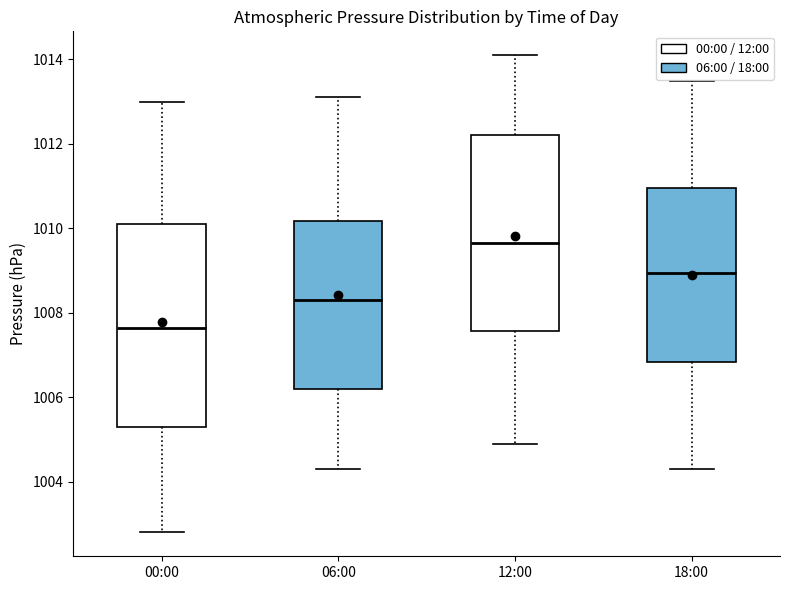

Reading left to right, transcribe this box plot: for each box, give where its median line is, the range the box spans, and where its two whiskers end, as read against the y-axis. The values are not printed on the chart, so give them approximately, as read against the axis.

00:00: median 1007.6, box 1005.4 to 1010.2, whiskers 1002.8 to 1013.0
06:00: median 1008.4, box 1006.2 to 1010.2, whiskers 1004.4 to 1013.2
12:00: median 1009.6, box 1007.6 to 1012.2, whiskers 1005.0 to 1014.2
18:00: median 1009.0, box 1006.8 to 1011.0, whiskers 1004.4 to 1013.6